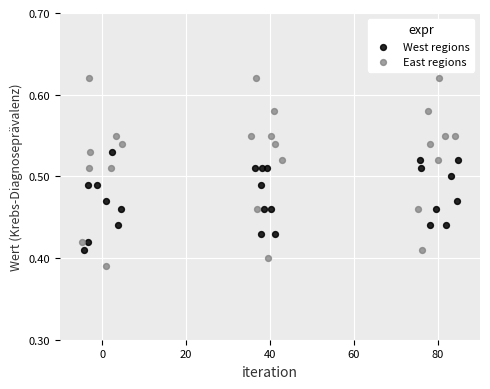

Which series has the largest Y range (max minus min)?

East regions